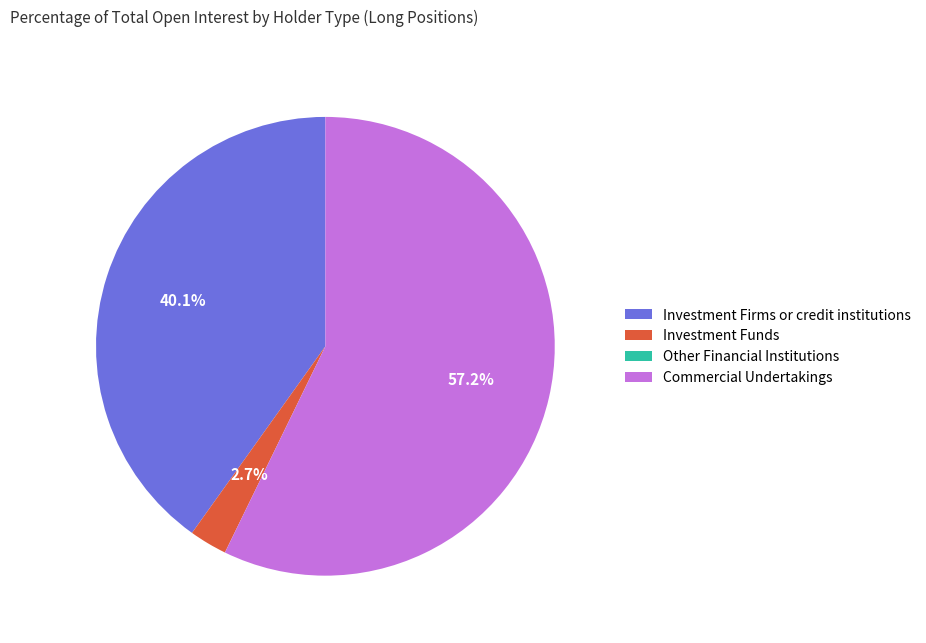

Approximately how many times larger is the value at Investment Firms or credit institutions compared to Commercial Undertakings?

0.7